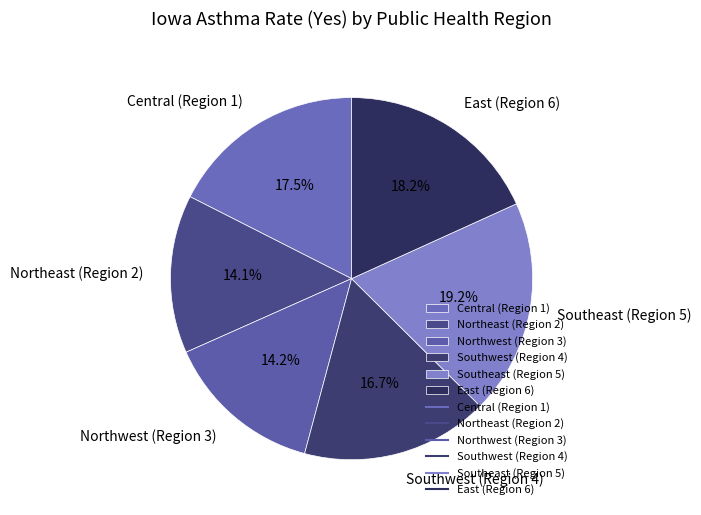

Is there a majority slice in this chart?

No